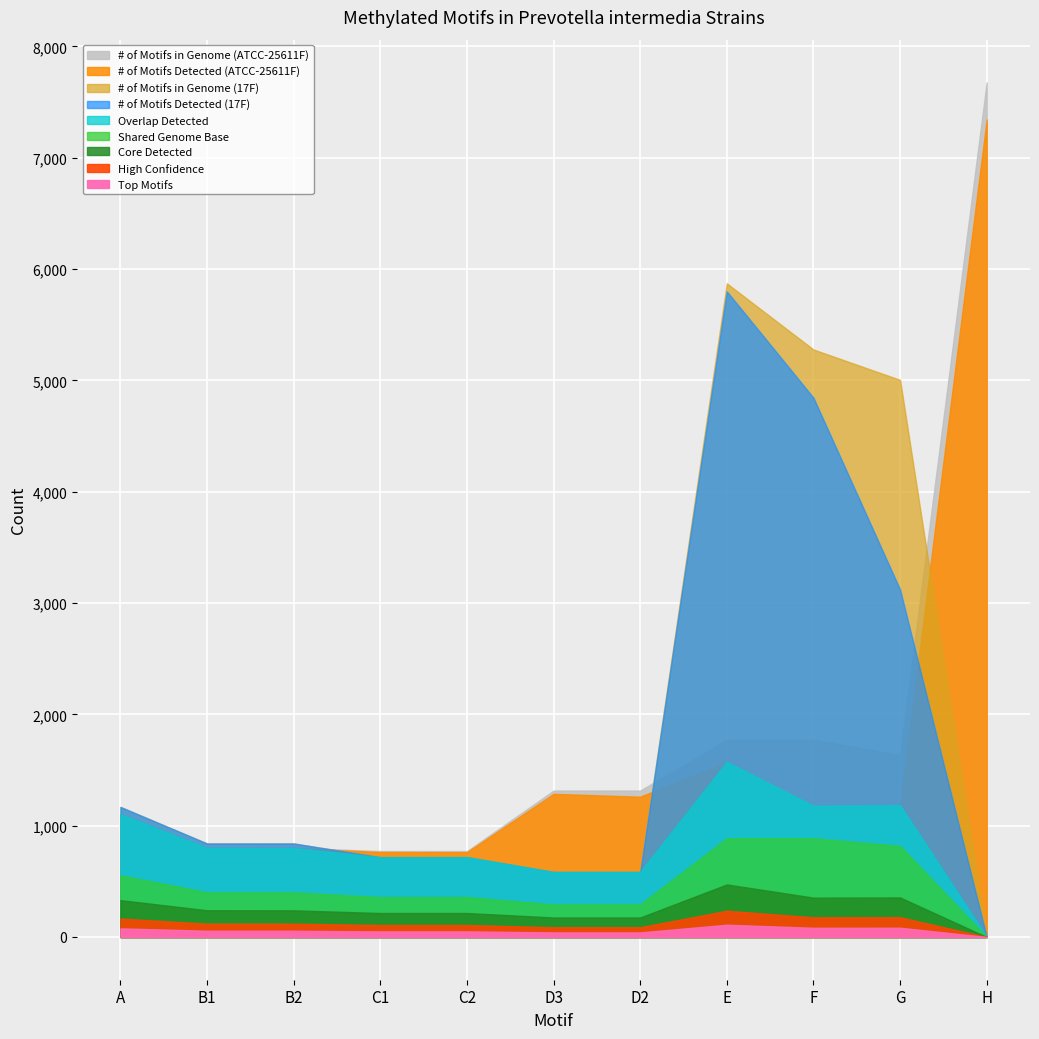

True or false: # of Motifs in Genome (ATCC-25611F) has a value of 2876 at G.

False